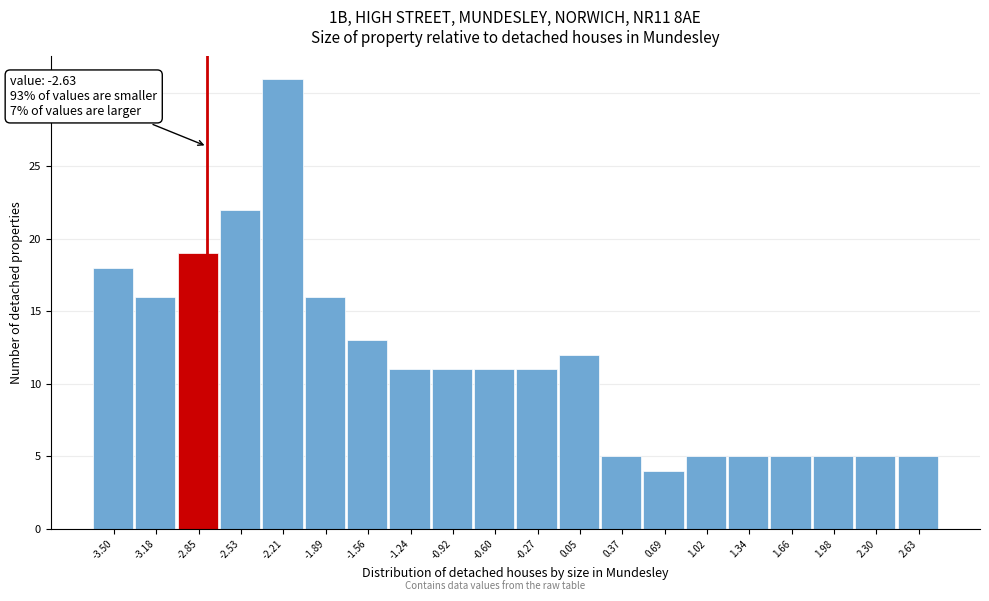

Reading left to right, transcribe all the data shown in this chart.

18	16	19	22	31	16	13	11	11	11	11	12	5	4	5	5	5	5	5	5